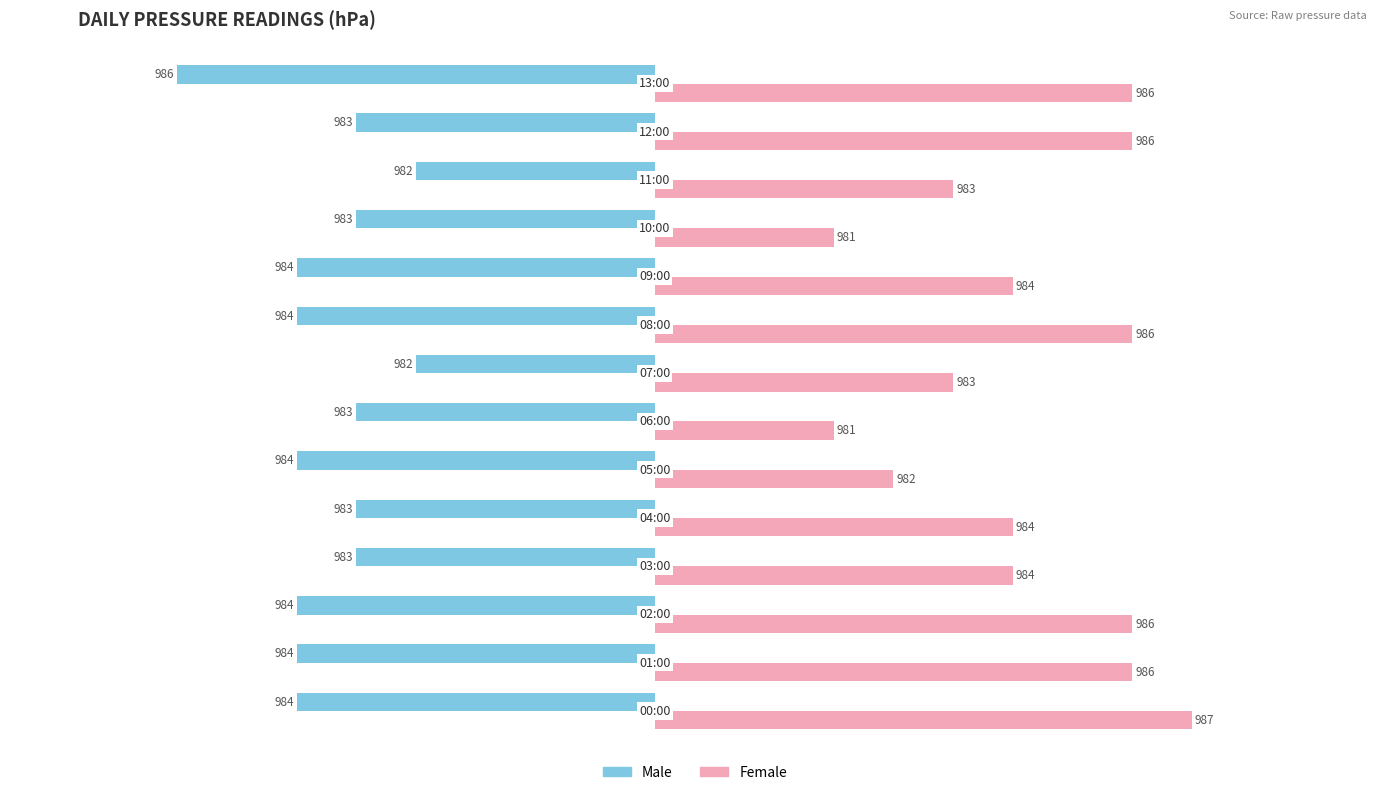

What is the difference between the maximum and minimum values in the Male series?

4